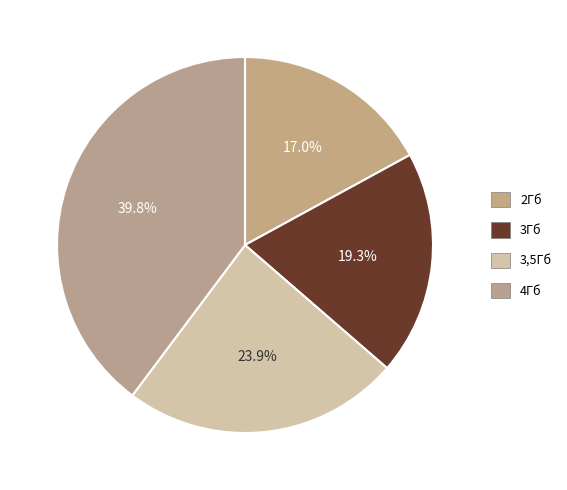

True or false: 3,5Гб accounts for 24% of the total.

True